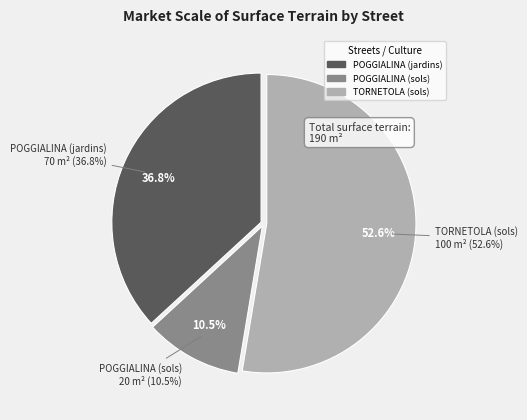

Rank the categories by value from highest to lowest.

TORNETOLA (sols), POGGIALINA (jardins), POGGIALINA (sols)